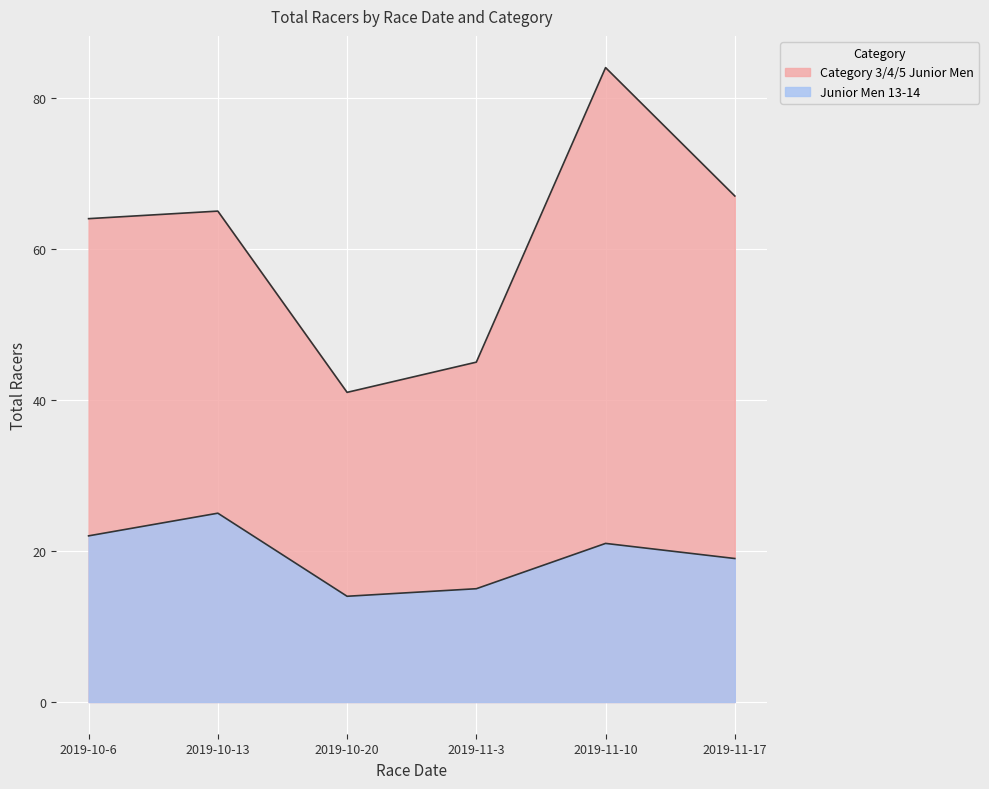

Rank the categories by Junior Men 13-14 value from highest to lowest.

2019-10-13, 2019-10-6, 2019-11-10, 2019-11-17, 2019-11-3, 2019-10-20